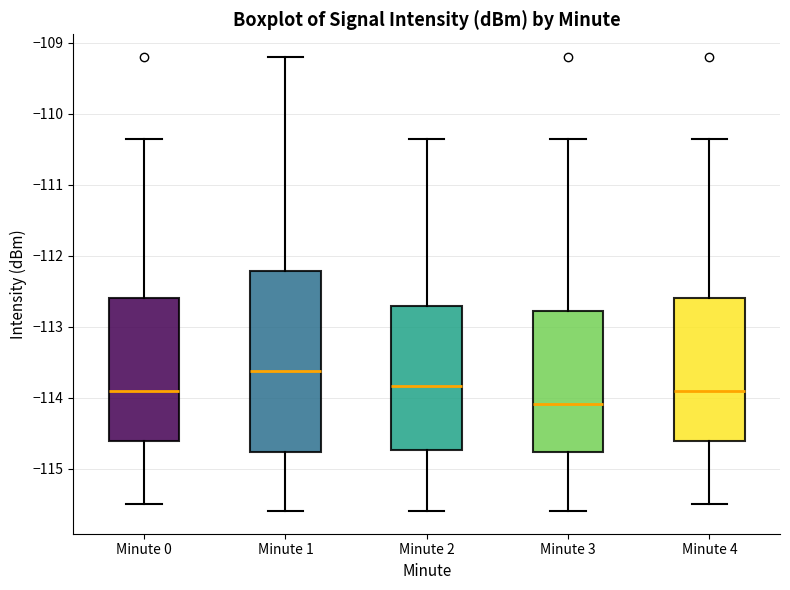

Where does the upper whisker of the box for Minute 2 end on the y-axis? The values are not printed on the chart, so give them approximately, as read against the axis.

-110.4